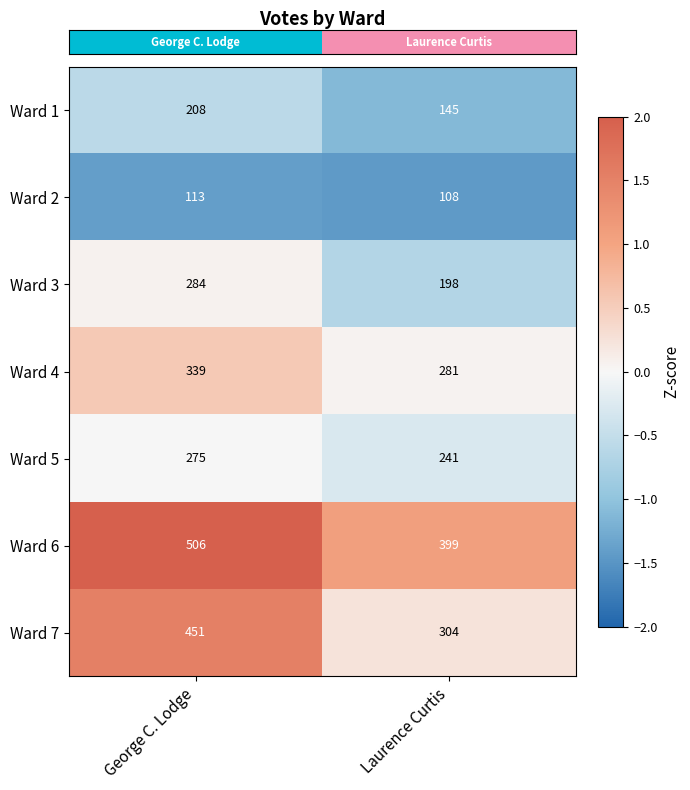

At which category is the sum across all series the highest?

George C. Lodge